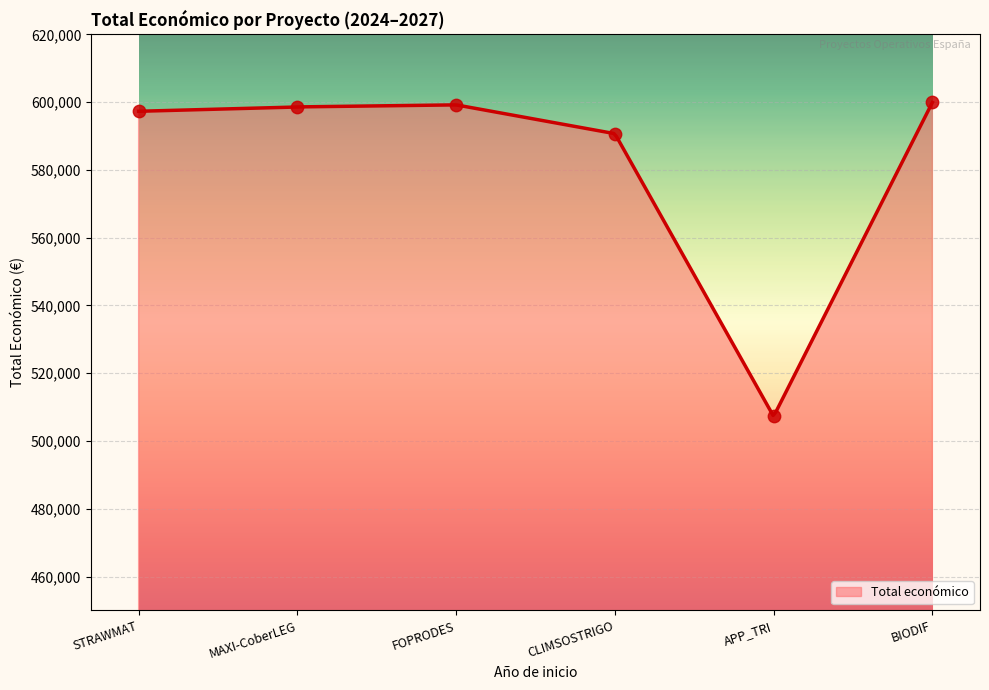

What is the change in value from FOPRODES to CLIMSOSTRIGO?

-8499